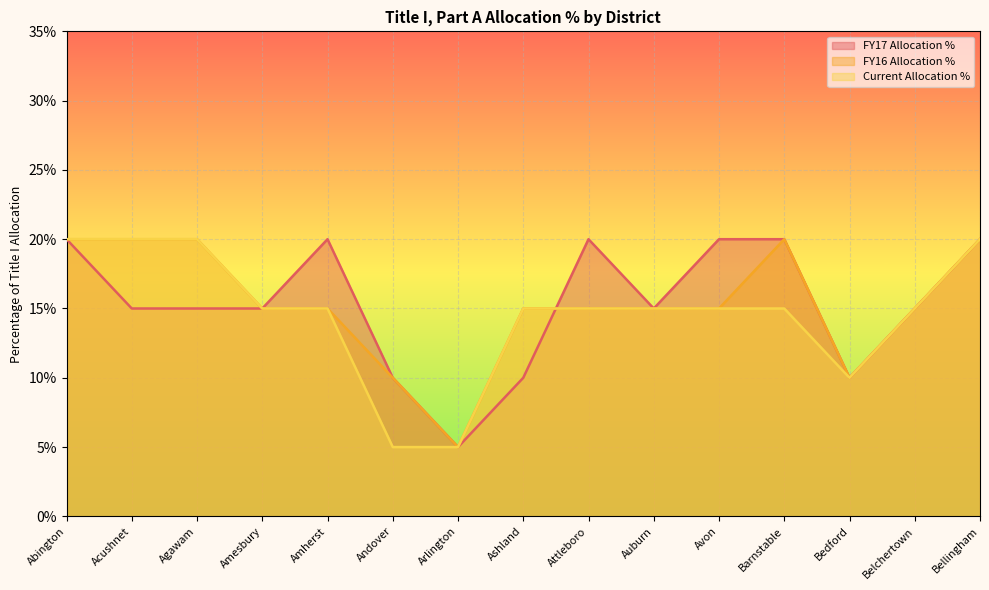

How many times do FY17 Allocation % and FY16 Allocation % cross each other?

1